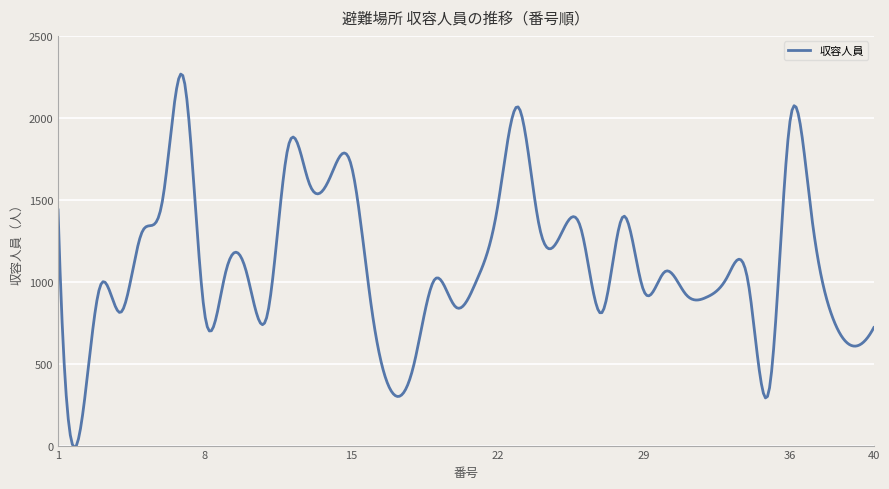

What is the greatest value displayed?

2266.9